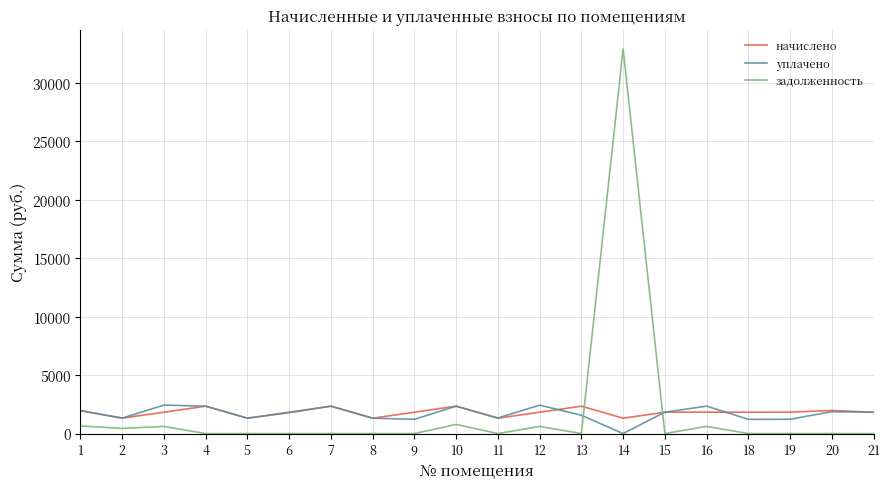

Which category has the highest value across all series?

14